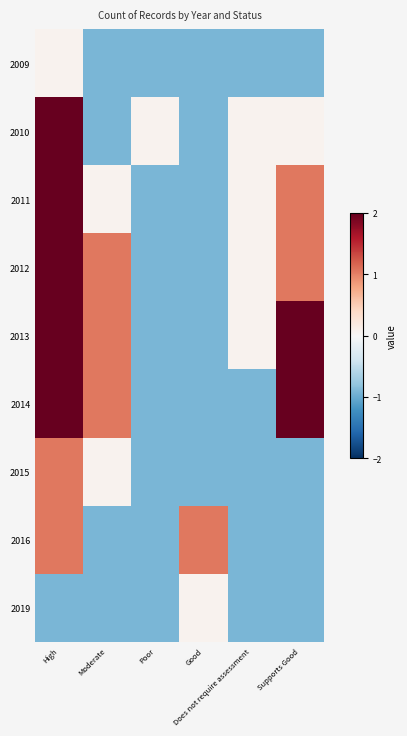

Count the number of data series in this chart.

9